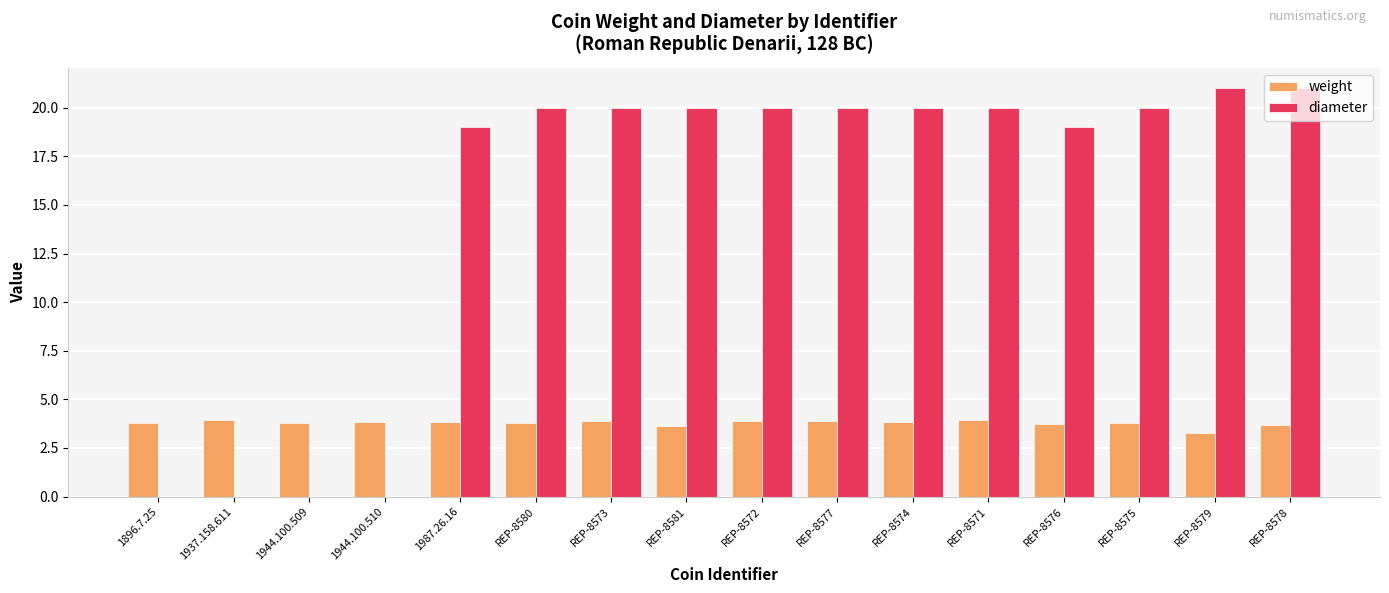

What is the sum of the weight values at REP-8577 and 1896.7.25?

7.7